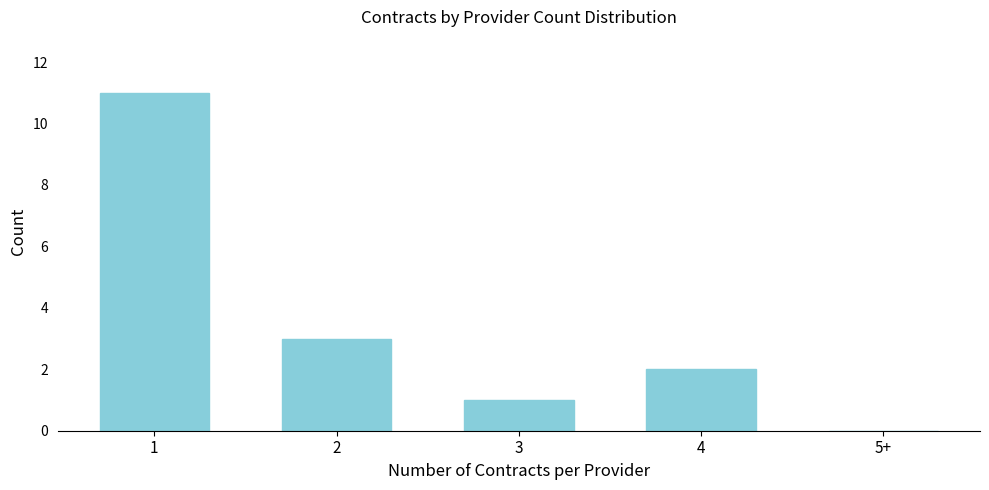

Reading left to right, what are all the values shown in this chart?

1=11	2=3	3=1	4=2	5+=0